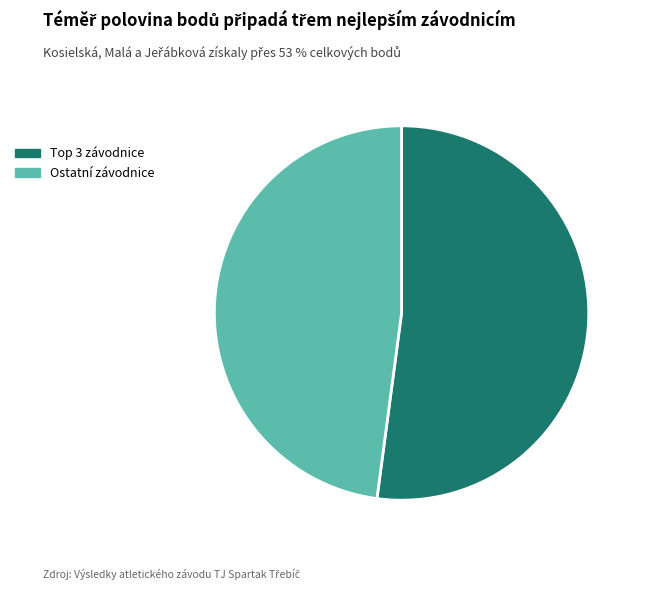

Is there a majority slice in this chart?

Yes